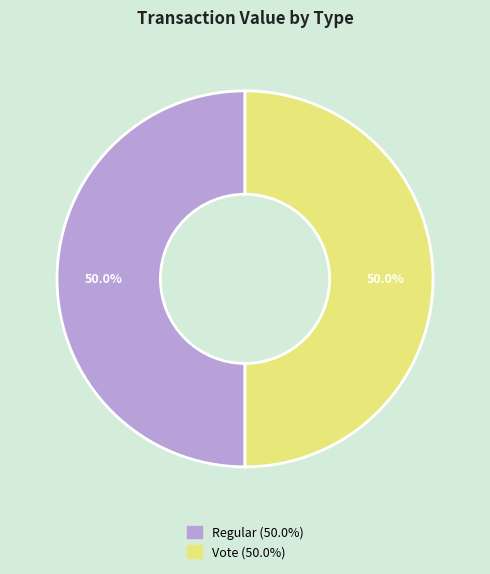

What is the total percentage of Regular and Vote?

100.0%